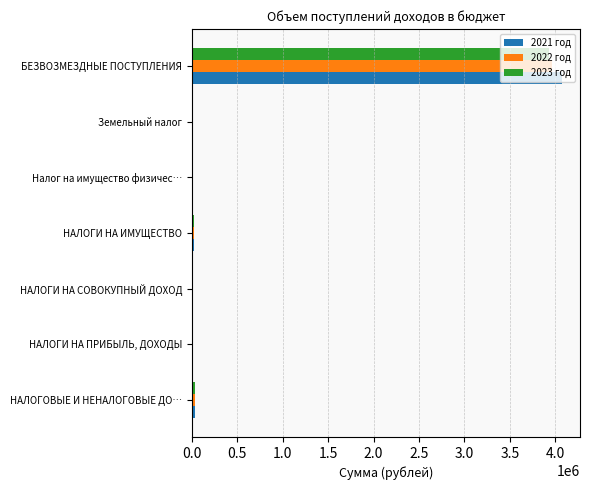

How many distinct data groups are displayed?

3